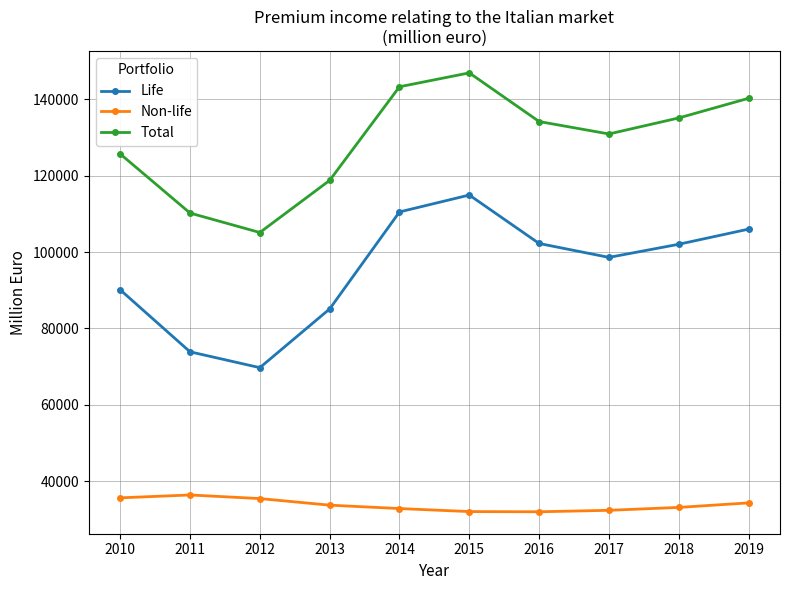

Is the value of Life at 2017 greater than the value of Total at 2014?

No